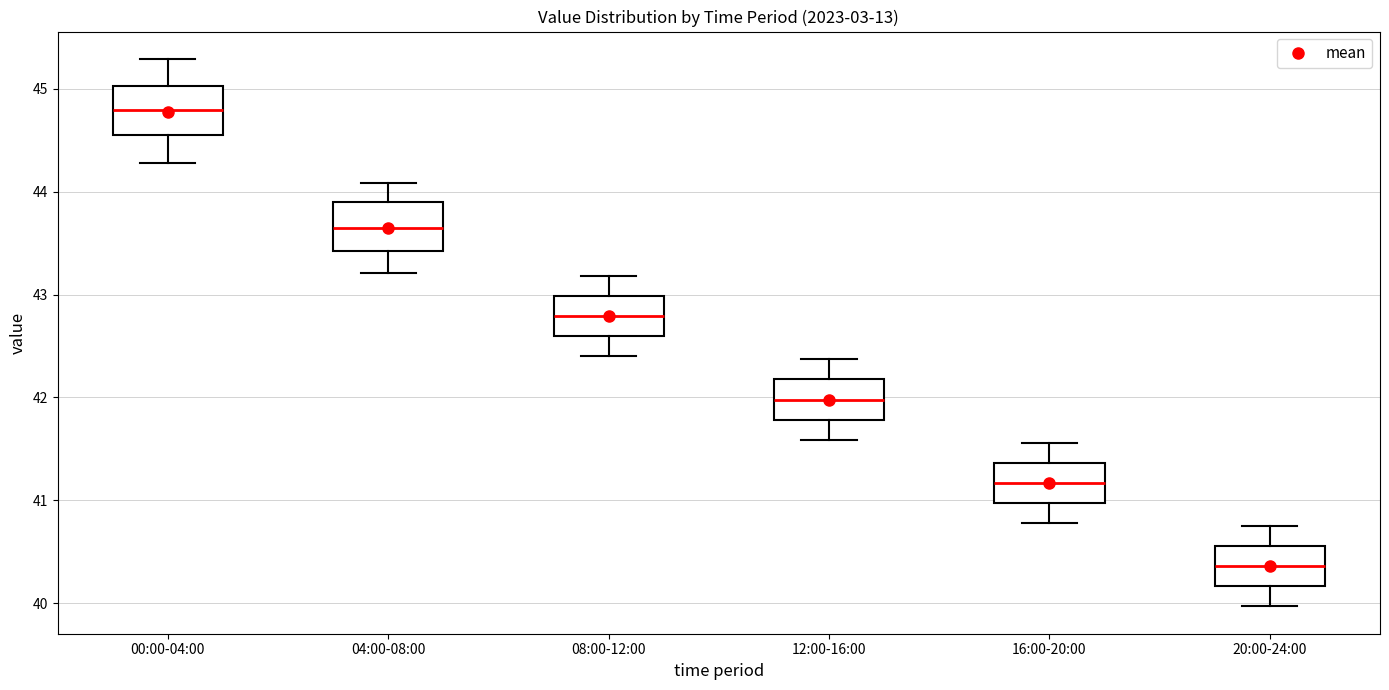

Reading left to right, read every box against the y-axis: the position of its median line, the range the box covers, and the ends of its whiskers. The values are not printed on the chart, so give them approximately, as read against the axis.

00:00-04:00: median 44.8, box 44.6 to 45.0, whiskers 44.3 to 45.3
04:00-08:00: median 43.7, box 43.4 to 43.9, whiskers 43.2 to 44.1
08:00-12:00: median 42.8, box 42.6 to 43.0, whiskers 42.4 to 43.2
12:00-16:00: median 42.0, box 41.8 to 42.2, whiskers 41.6 to 42.4
16:00-20:00: median 41.2, box 41.0 to 41.4, whiskers 40.8 to 41.6
20:00-24:00: median 40.4, box 40.2 to 40.6, whiskers 40.0 to 40.8